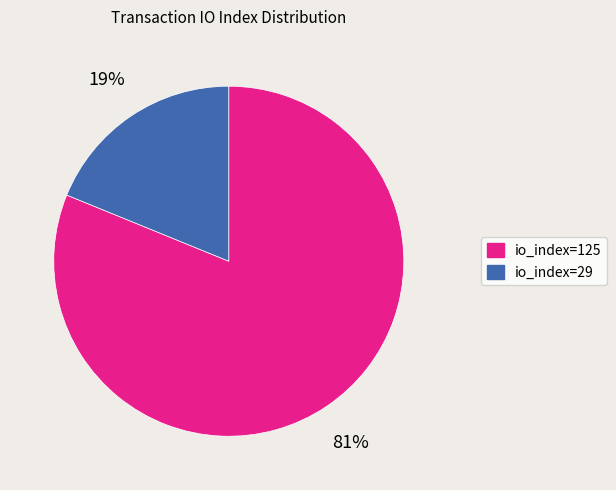

Approximately how many times larger is the value at io_index=29 compared to io_index=125?

0.2